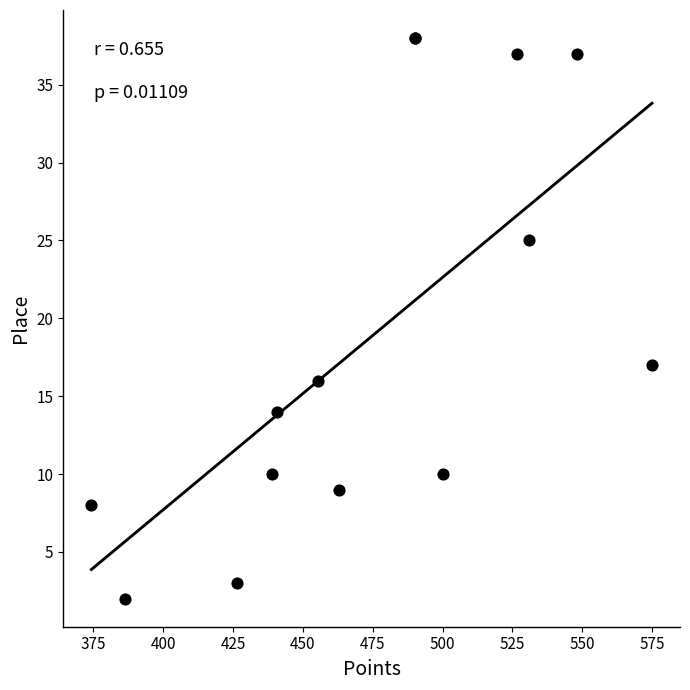

What Y value in the scatter plot is closest to 20?

17